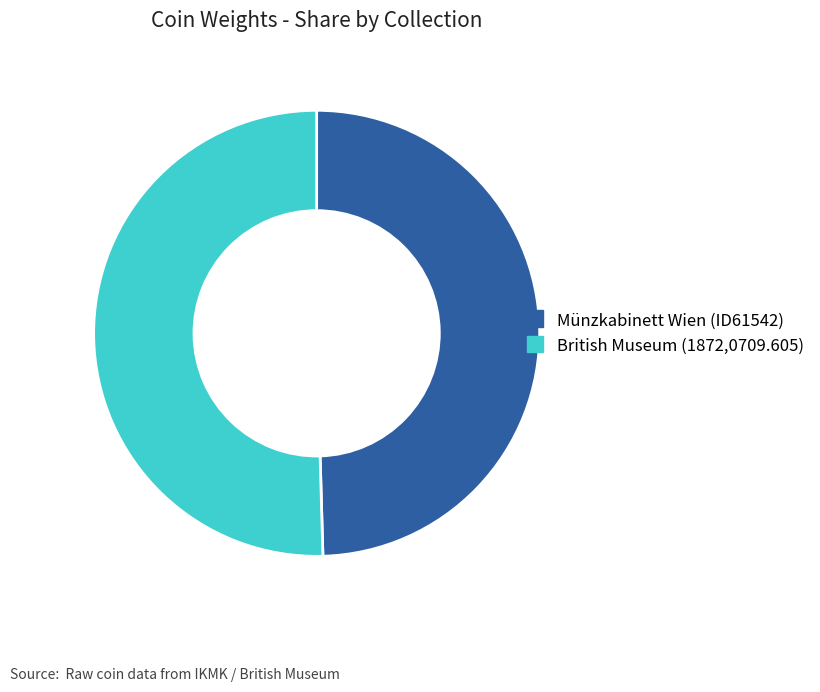

How many slices are in this pie chart?

2